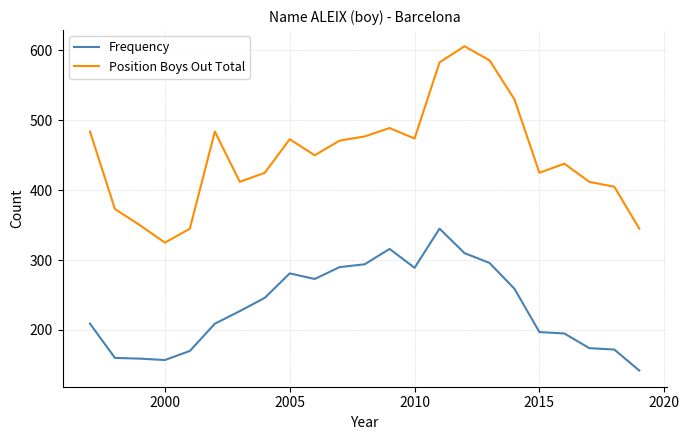

Which series has the widest spread of values?

Position Boys Out Total